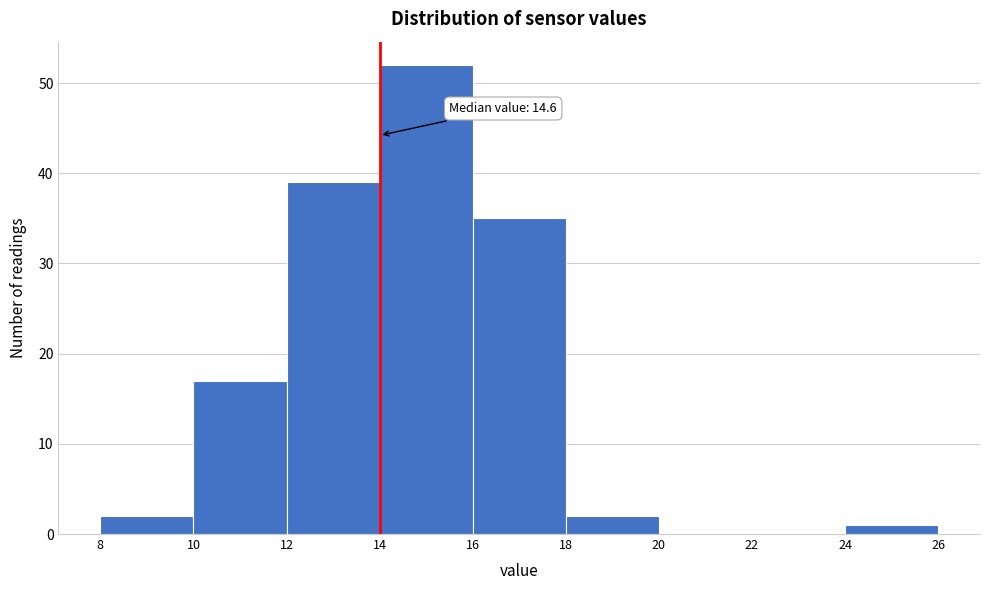

Which range on the x-axis has the tallest bar?

14 to 16